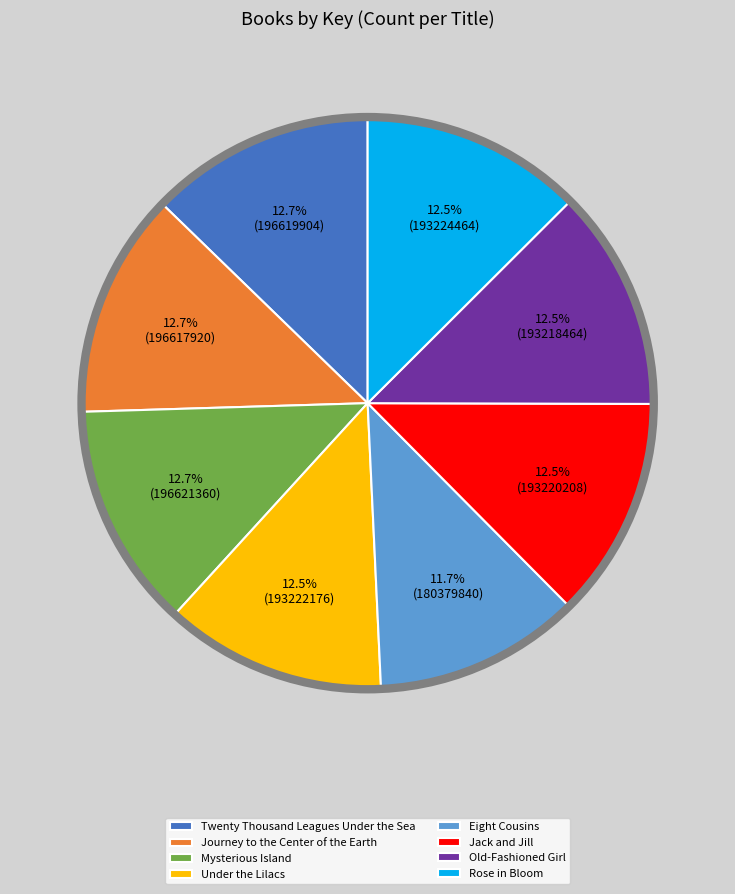

Do Eight Cousins and Rose in Bloom together represent more than half of the pie?

No